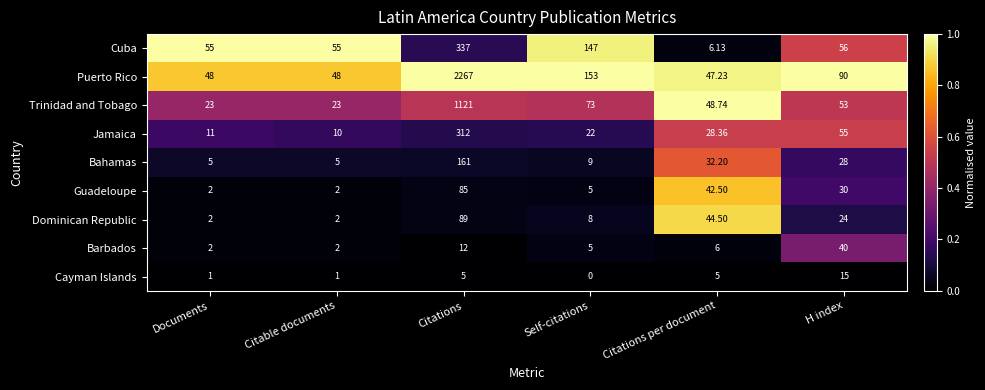

Between Self-citations and H index, which series saw the biggest shift?

Cuba